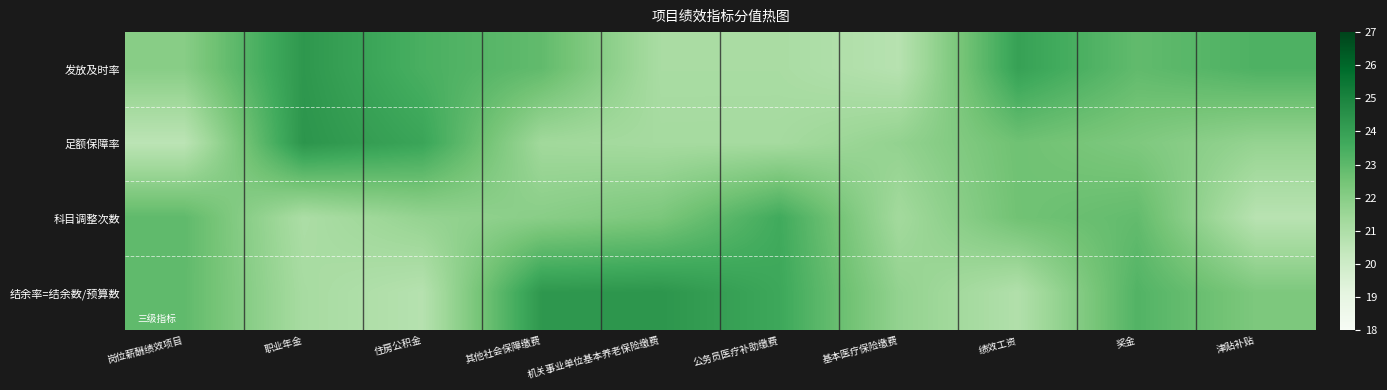

What is the total value across all series at 绩效工资?

90.0